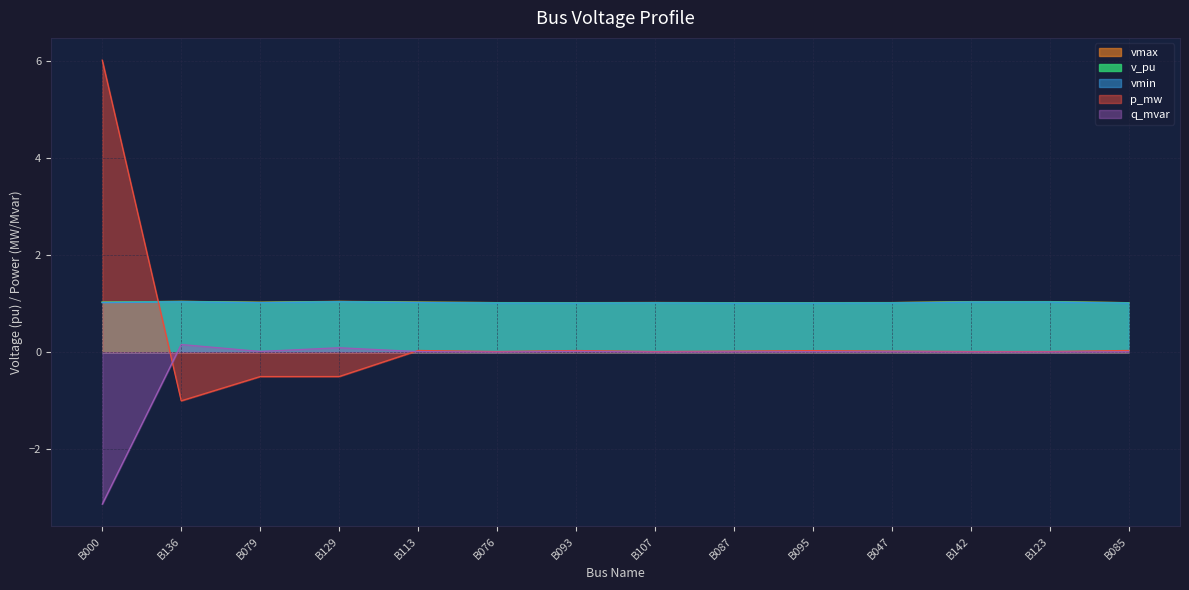

Does the chart display data point markers on the line(s)?

No